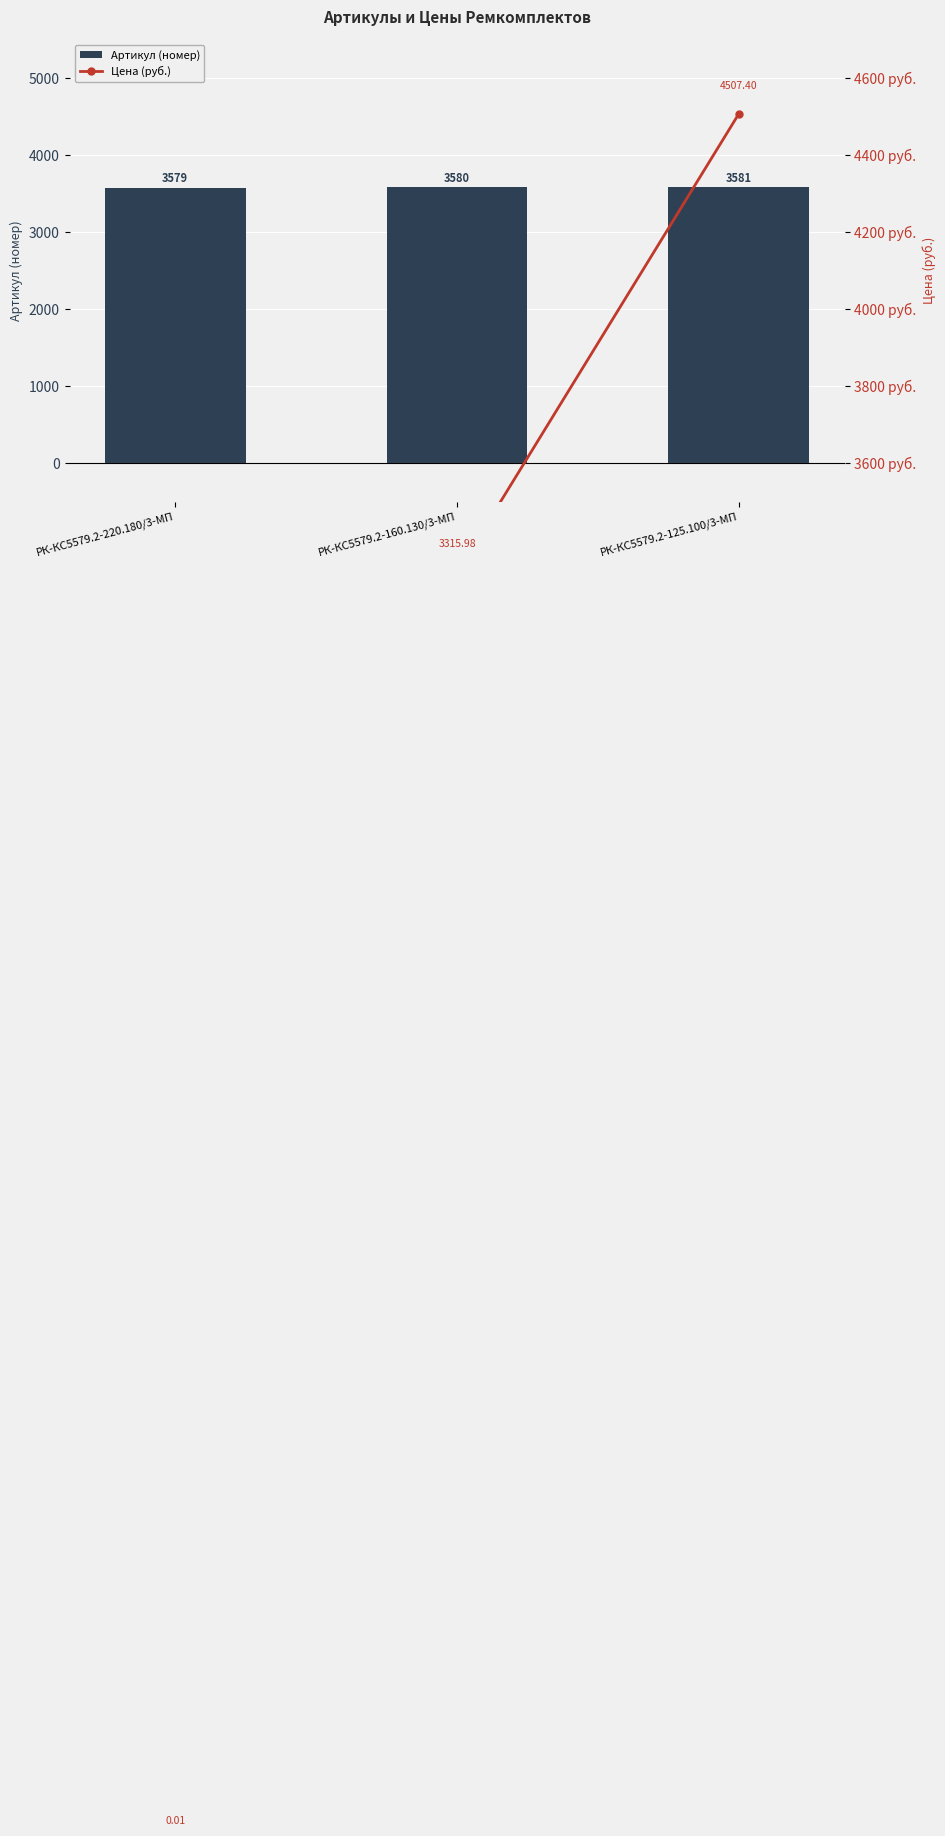

At which label does Артикул (номер) reach its peak?

РК-КС5579.2-125.100/3-МП